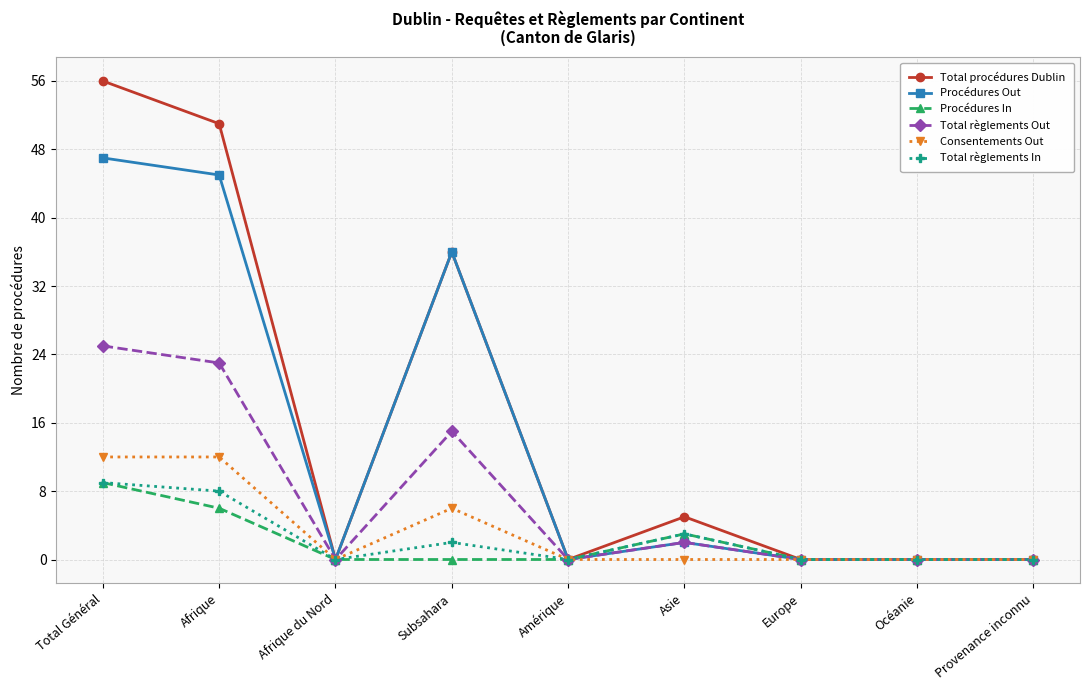

Is this an area chart (filled region under the line)?

No